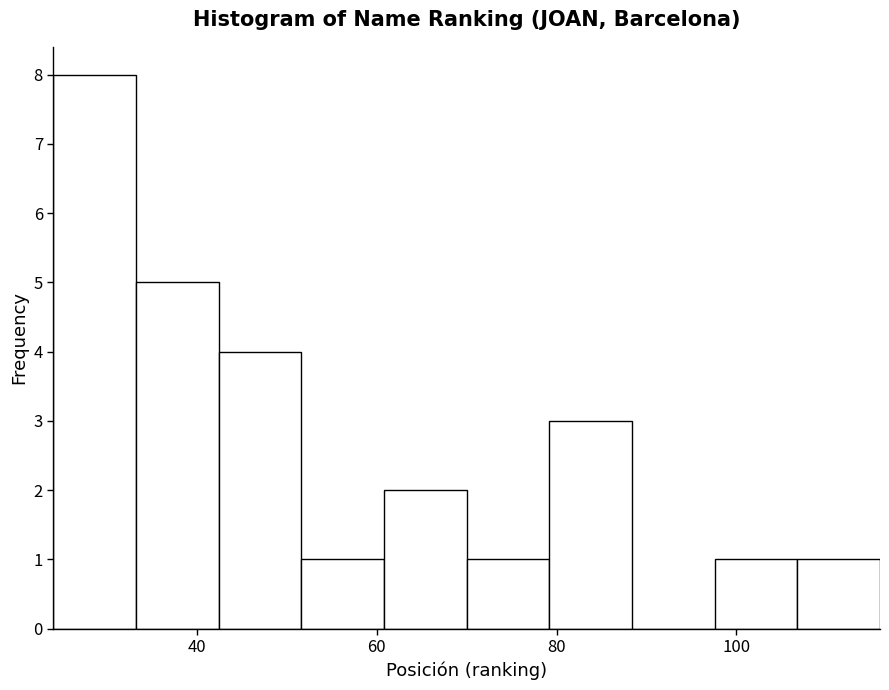

Reading left to right, list every bar in this chart as the range it spans on the x-axis followed by its height. Neither the bar edges nor the heights are printed on the chart, so give them approximately, as read against the axes.

24.0 to 33.2: 8
33.2 to 42.4: 5
42.4 to 51.6: 4
51.6 to 60.8: 1
60.8 to 70.0: 2
70.0 to 79.2: 1
79.2 to 88.4: 3
88.4 to 97.6: 0
97.6 to 106.8: 1
106.8 to 116.0: 1